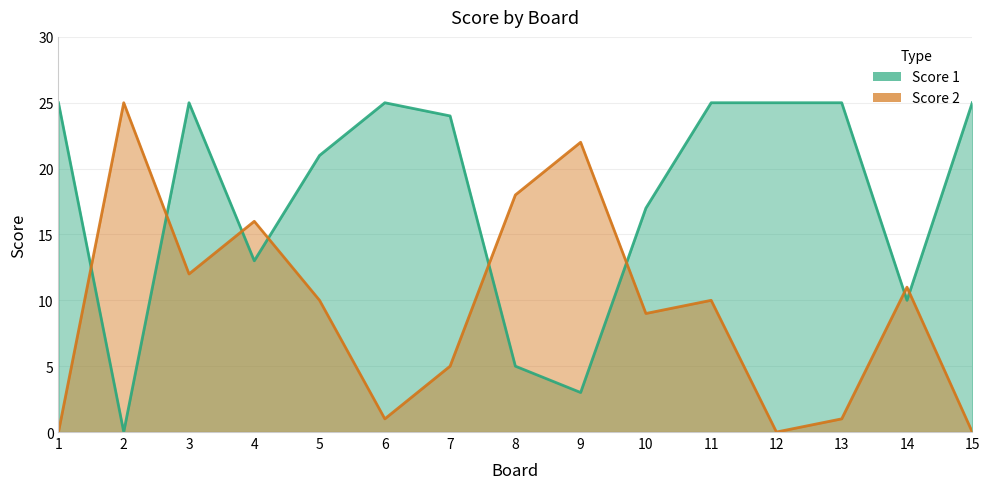

List the series in order of their peak value, lowest first.

Score 1, Score 2